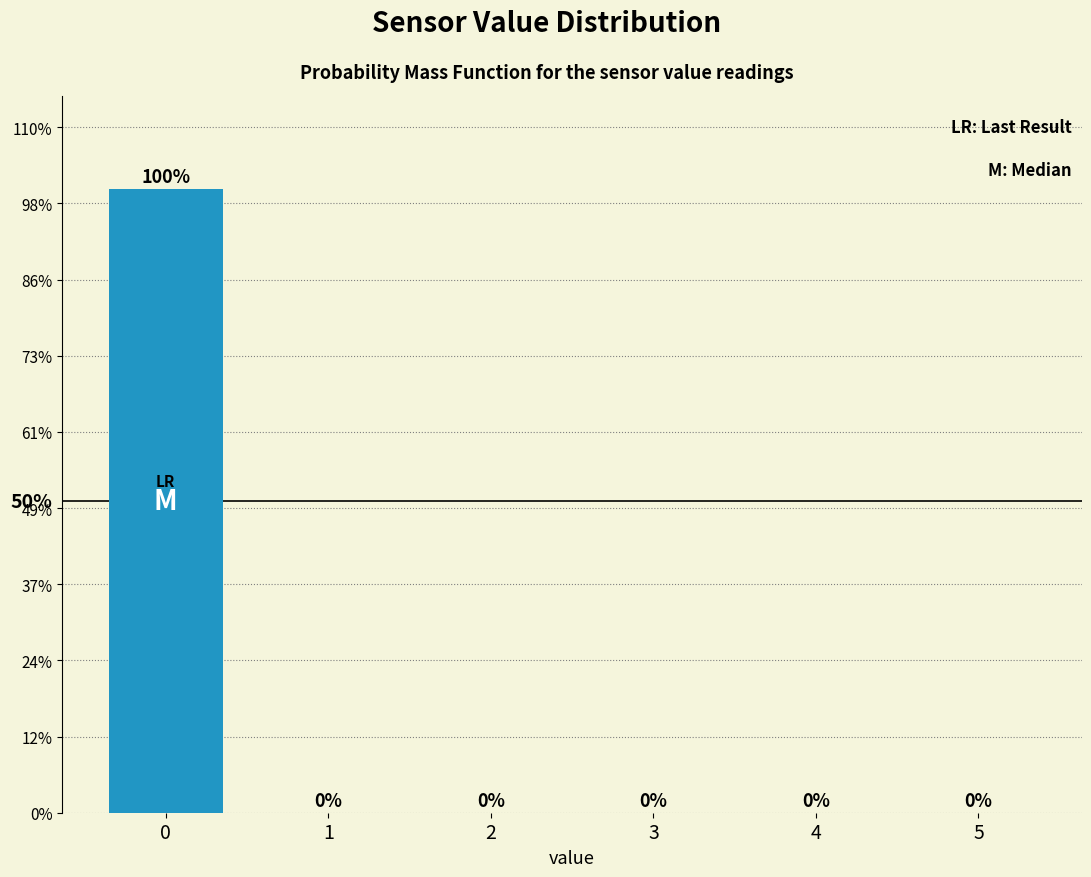

Are the bars horizontal?

No